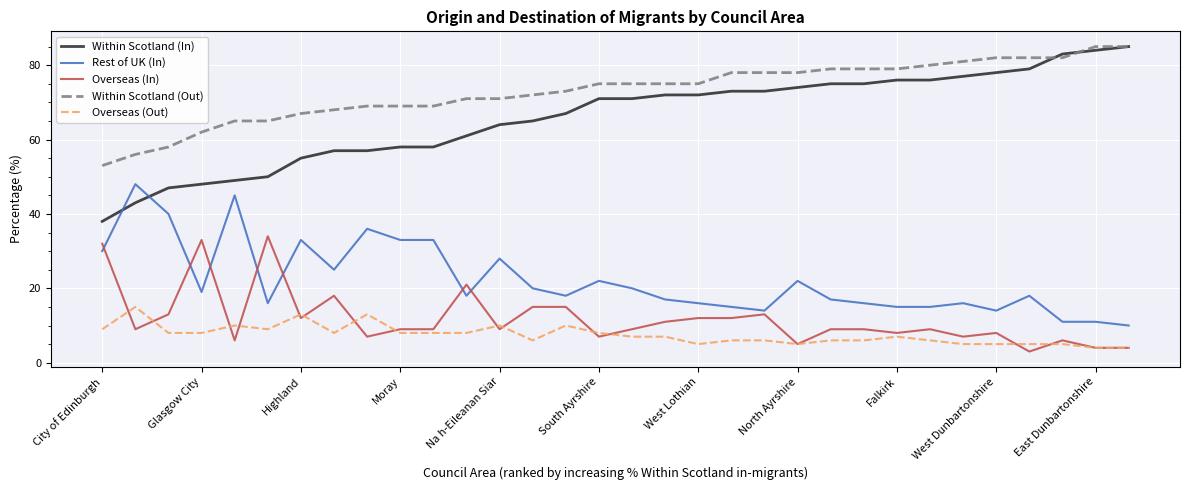

What is the highest value of the Overseas (In) series?

34